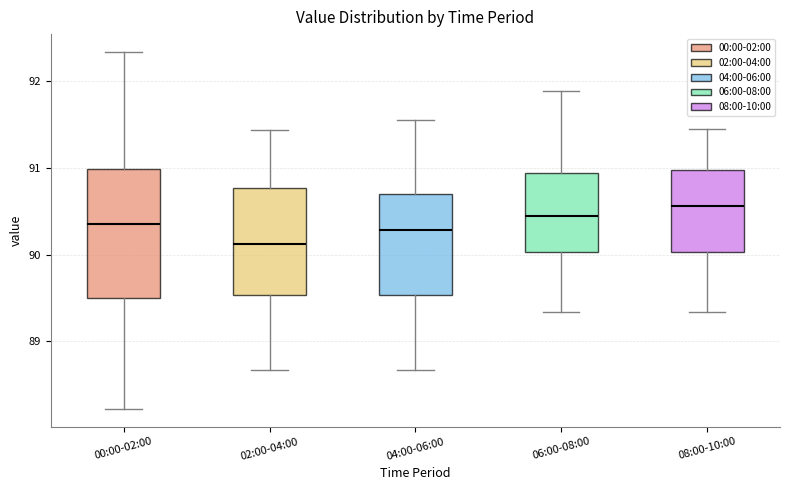

Where does the lower whisker of the box for 06:00-08:00 end on the y-axis? The values are not printed on the chart, so give them approximately, as read against the axis.

89.3